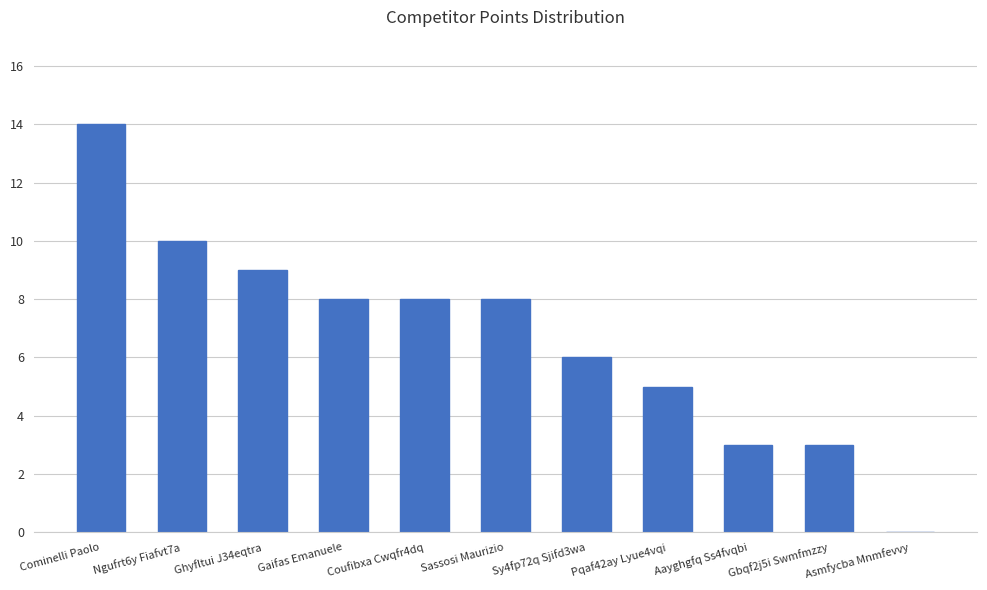

Where does the data first go above 8?

Cominelli Paolo